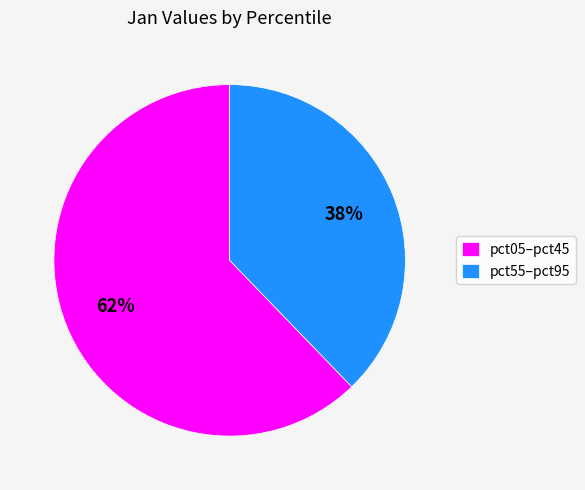

To the nearest percent, what percentage of the pie is pct55–pct95?

38%